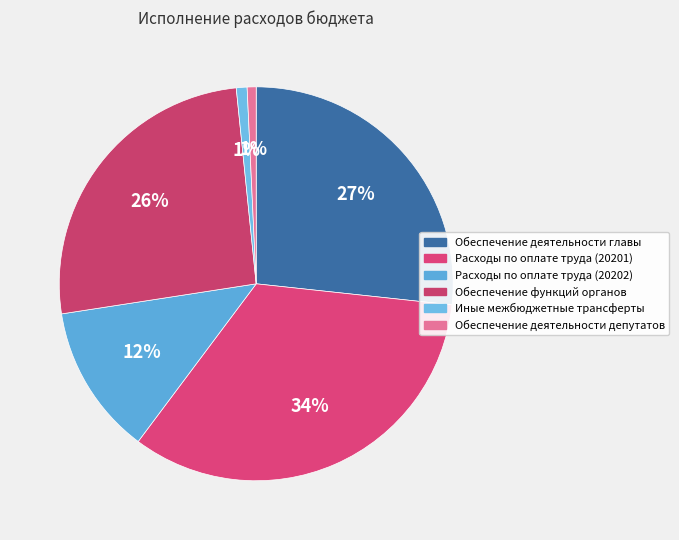

To the nearest percent, what is the difference between the Обеспечение функций органов and Обеспечение деятельности депутатов slice percentages?

25%